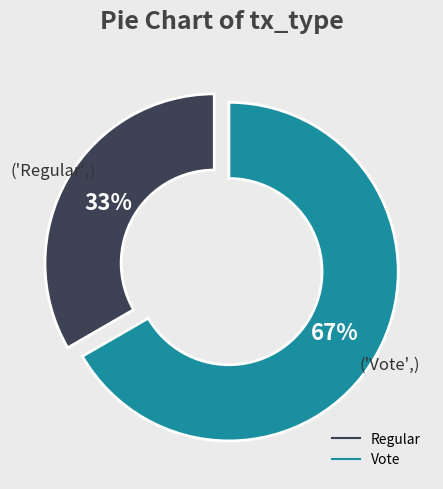

Is it true that Vote is 67% of the pie?

True